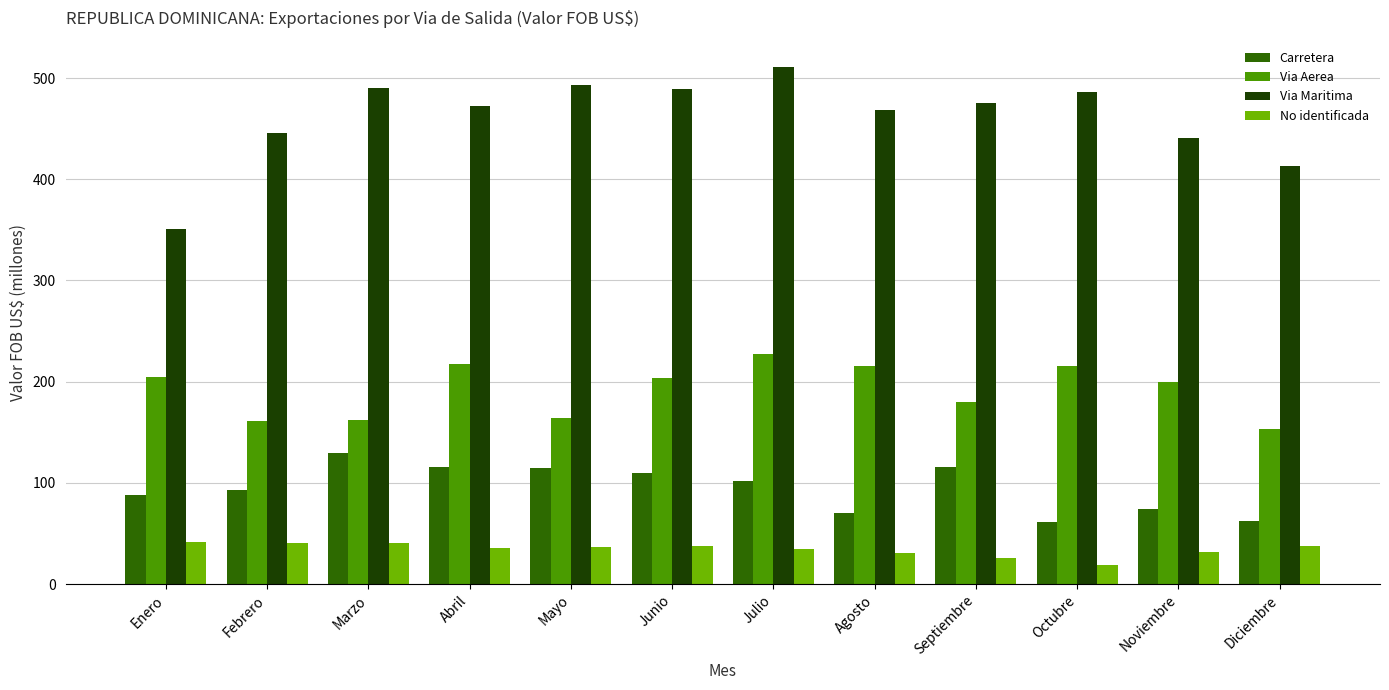

What is the spread (max minus min) of values at Marzo?

449.8